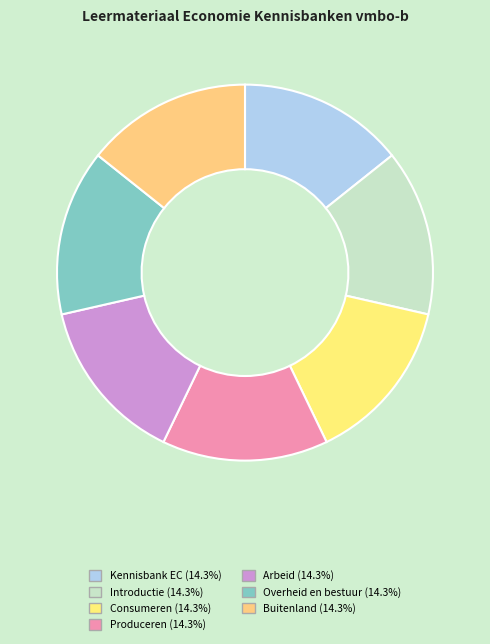

How many slices are in this pie chart?

7